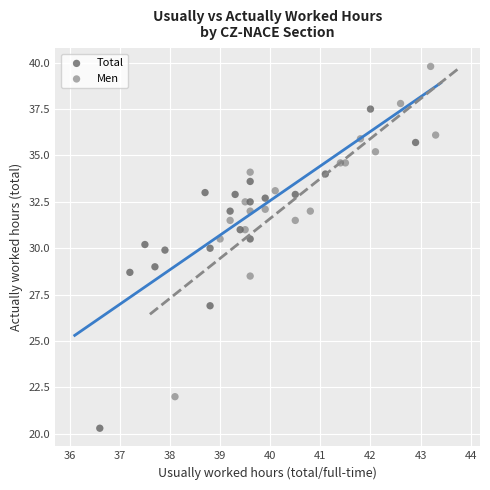

Which series has the widest spread of Y values?

Men